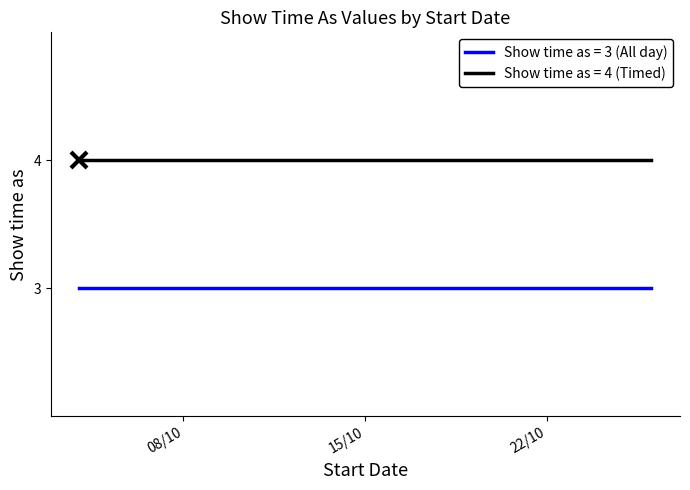

Where is the data nearest to the value 3?

4/10/2013